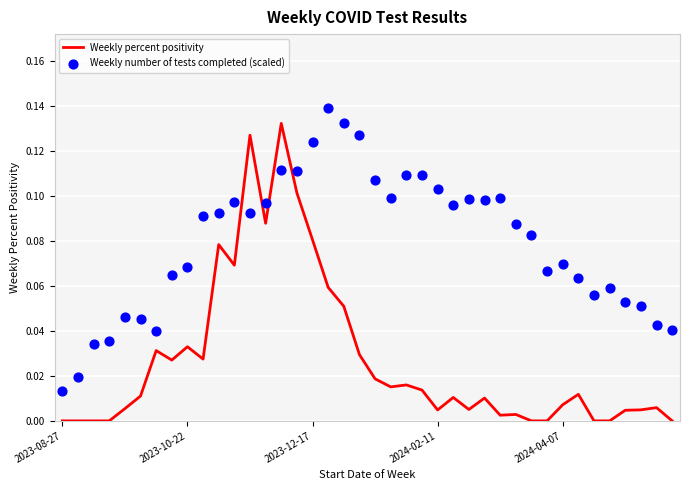

Which series contains the highest Y value?

Weekly number of tests completed (scaled)